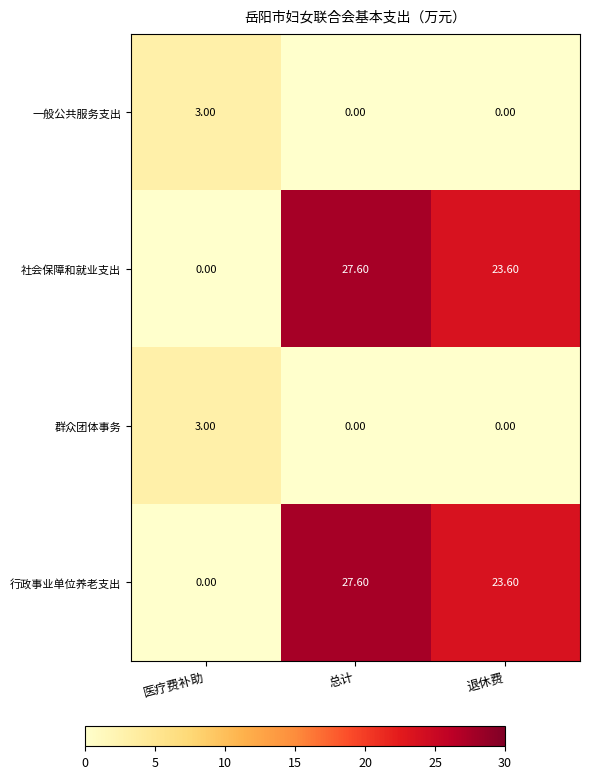

How many distinct data groups are displayed?

4